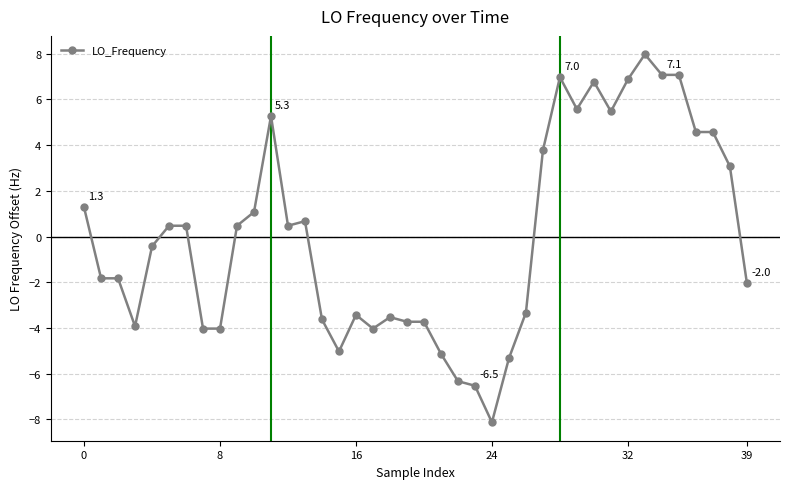

How many values are below 0?

20